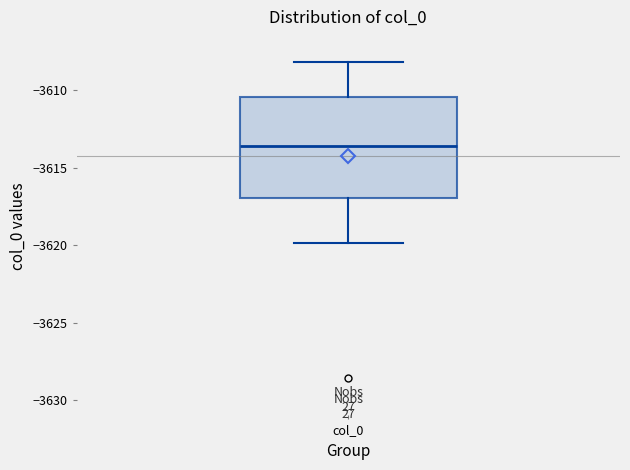

Transcribe this box plot: give where the median line is, the range the box spans, and where the two whiskers end, as read against the y-axis. The values are not printed on the chart, so give them approximately, as read against the axis.

median -3613.5, box -3617.0 to -3610.5, whiskers -3620.0 to -3608.0